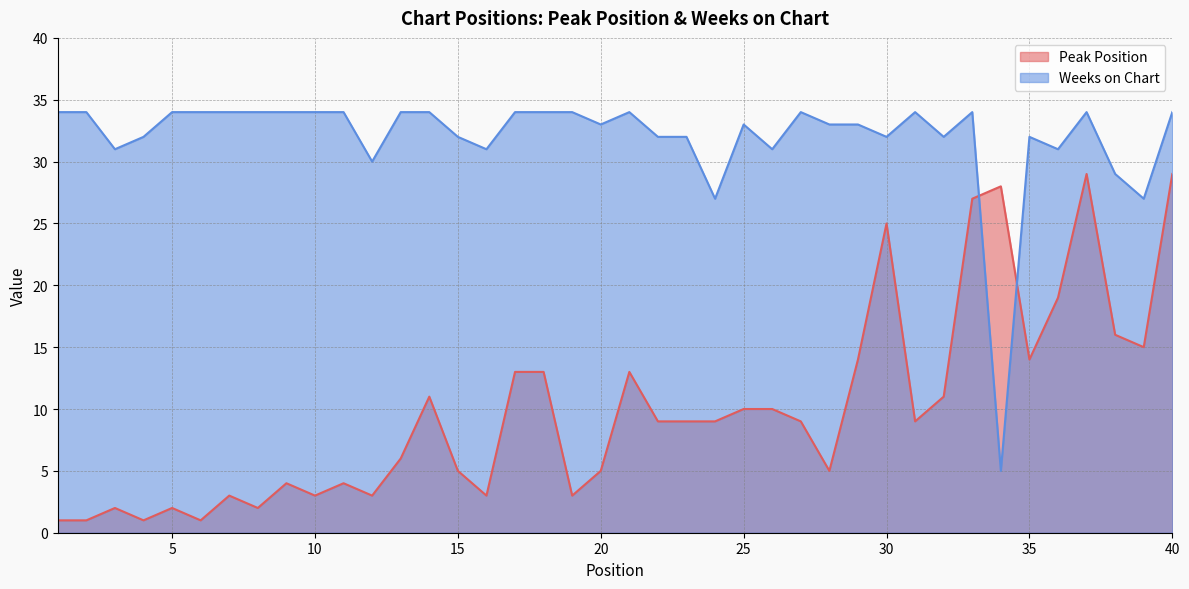

At which category is the sum across all series the highest?

37